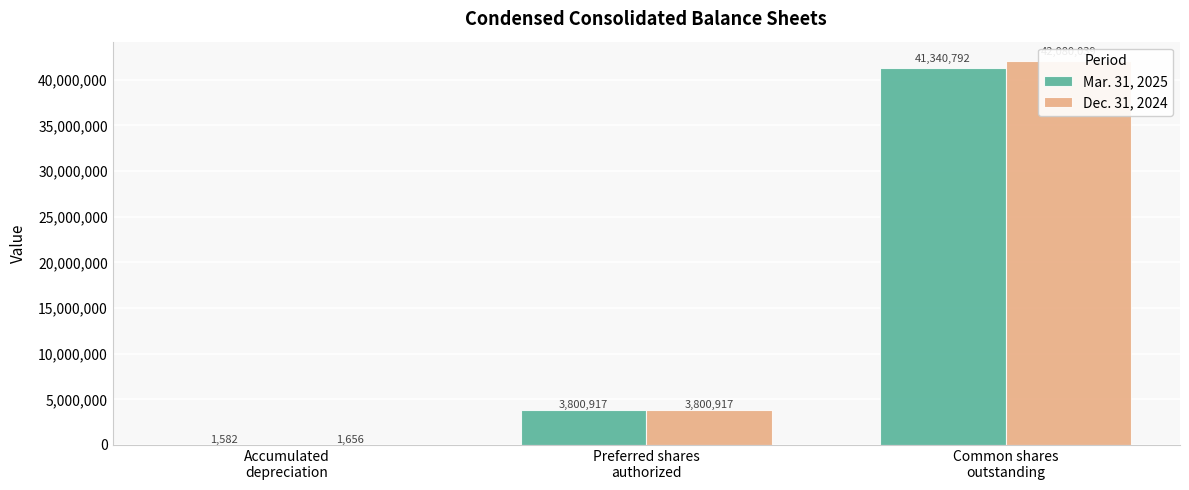

What is the sum of the Dec. 31, 2024 values at Common shares
outstanding and Accumulated
depreciation?

42081695